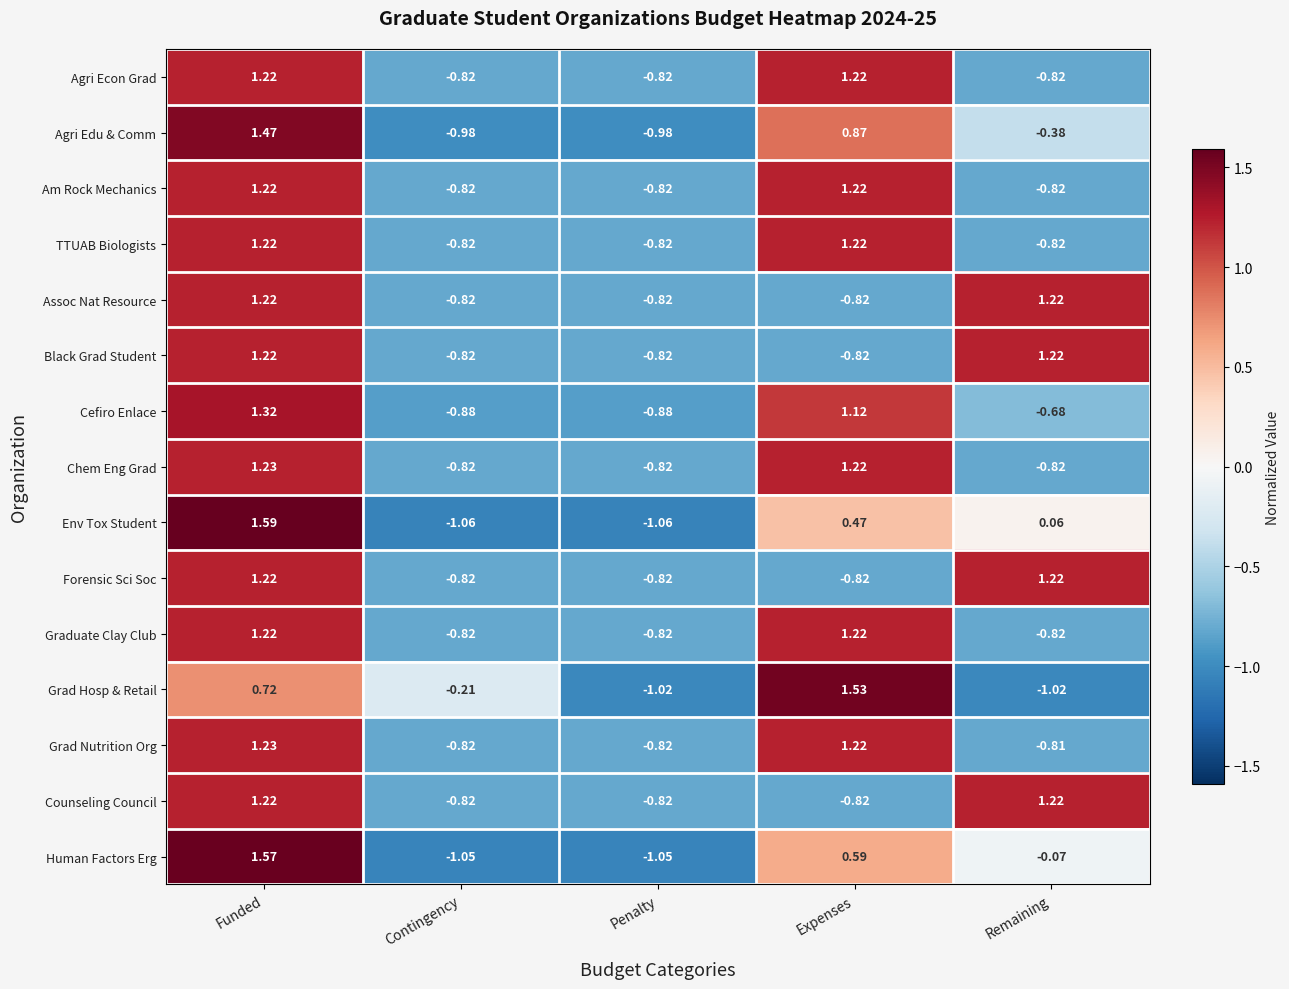

Where does the Counseling Council series first go above 0?

Funded